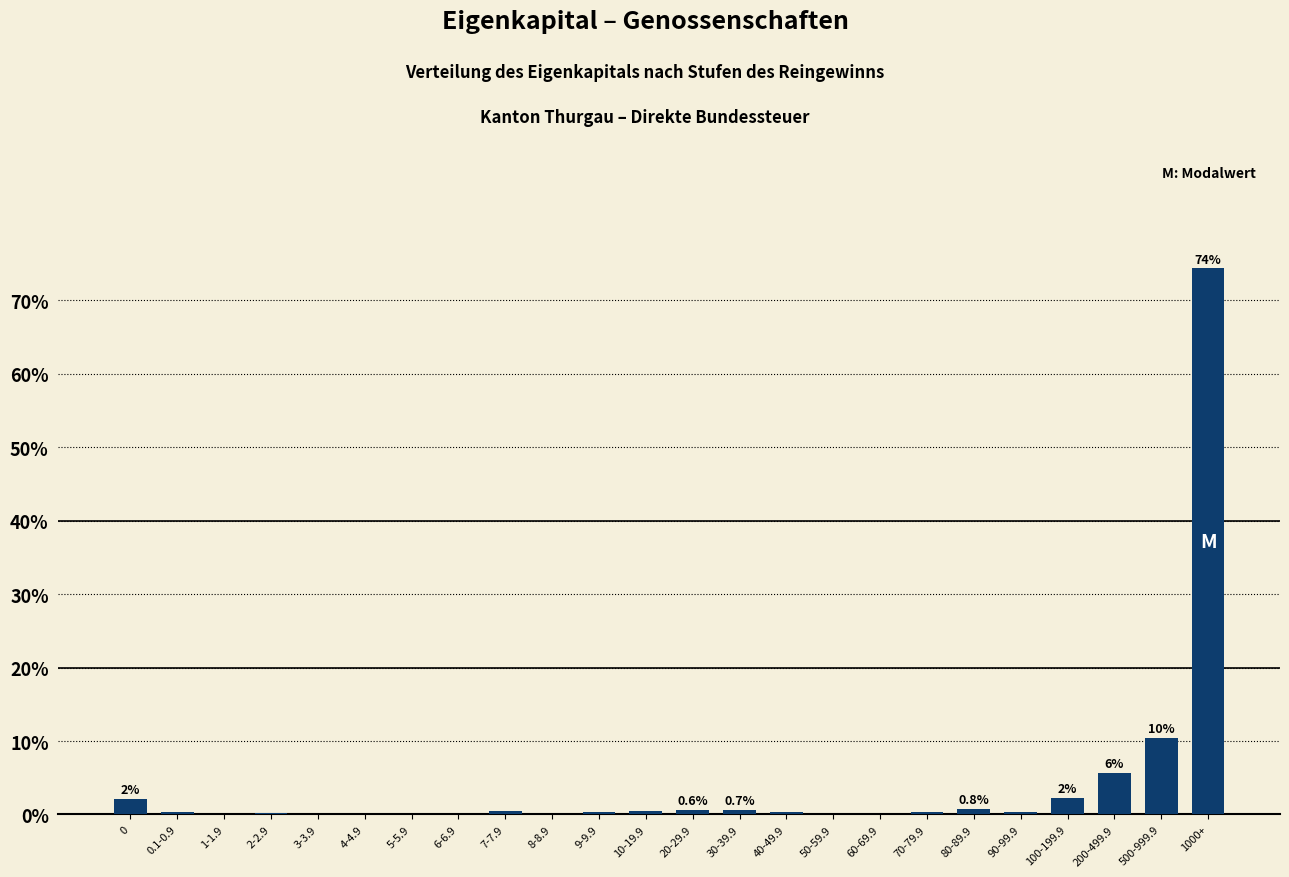

Where is the data nearest to the value 37?

500-999.9